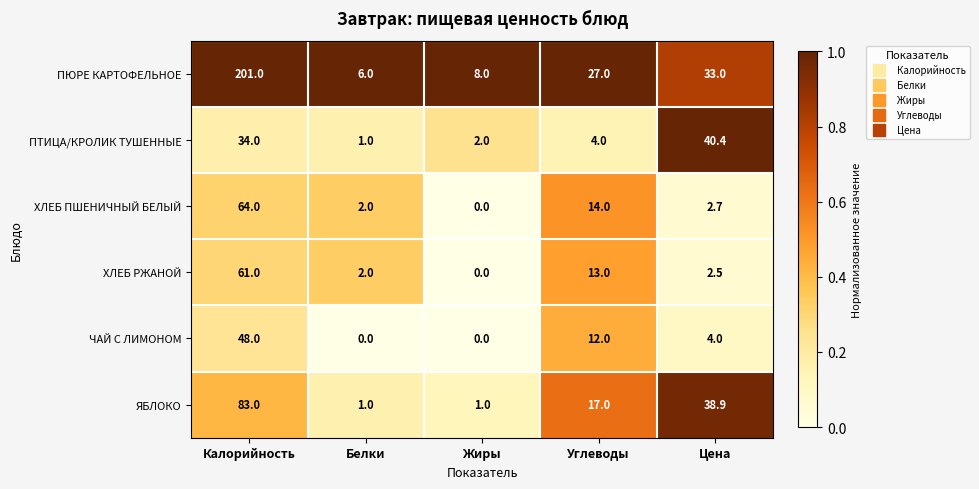

What is the difference between the ХЛЕБ РЖАНОЙ values at Цена and Углеводы?

10.5